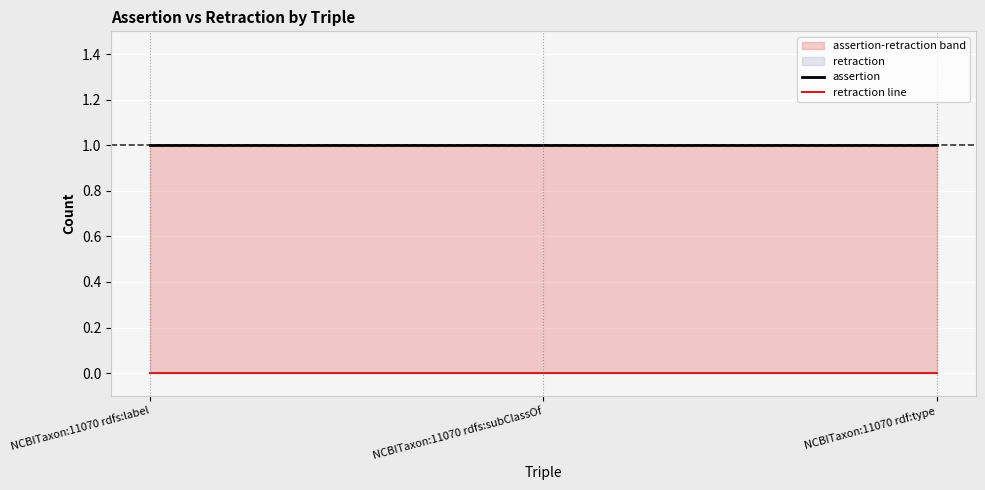

Reading left to right, extract all data points from this chart.

assertion: 1	1	1
retraction line: 0	0	0